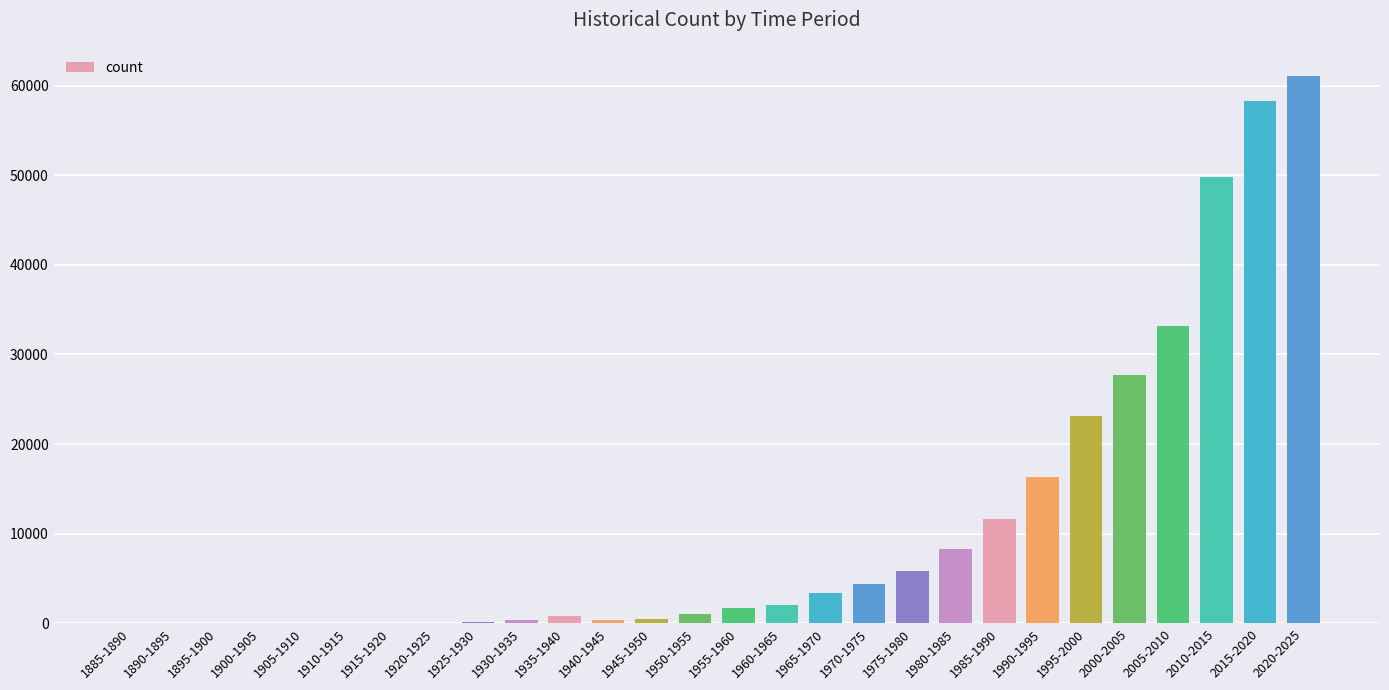

Is it true that the value at 1900-1905 is 34939?

False